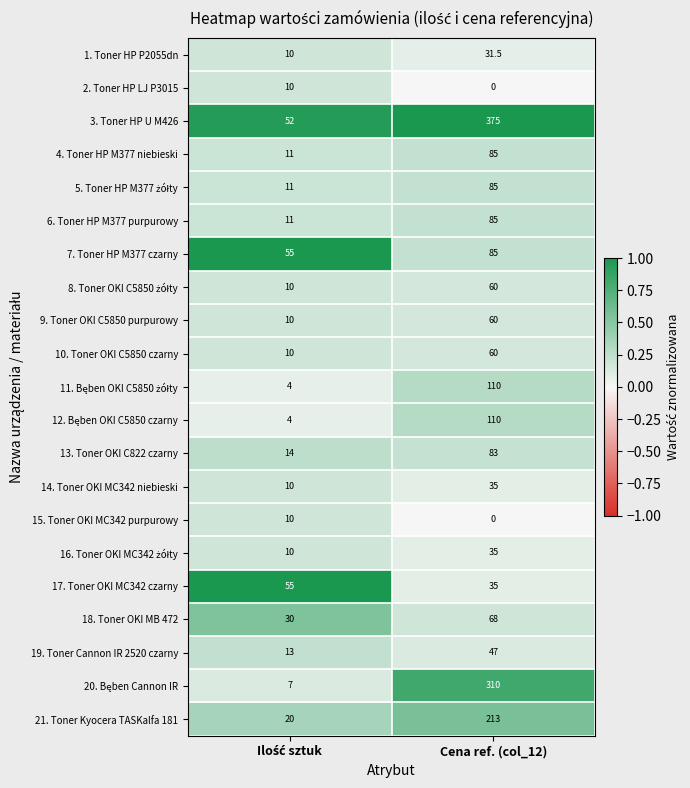

What is the difference between the maximum and minimum values in the 17. Toner OKI MC342 czarny series?

20.0